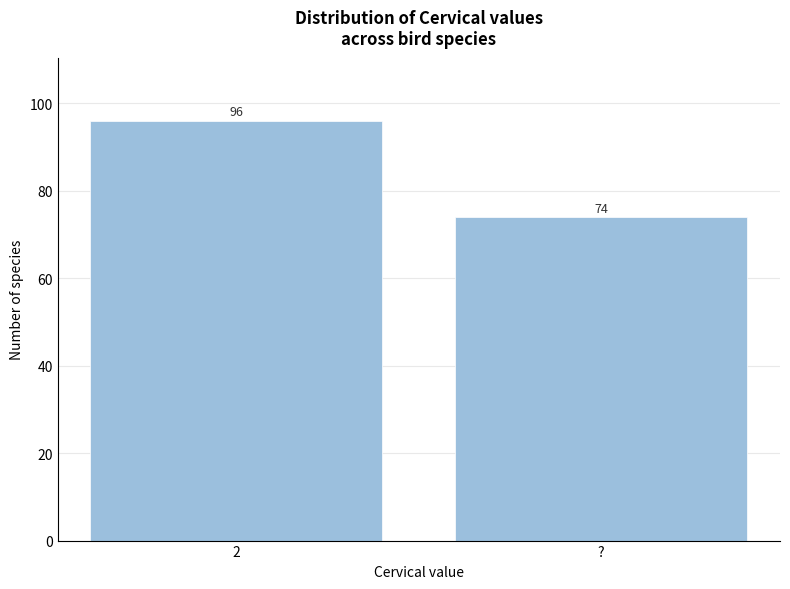

Reading right to left, what are all the values shown in this chart?

?=74	2=96